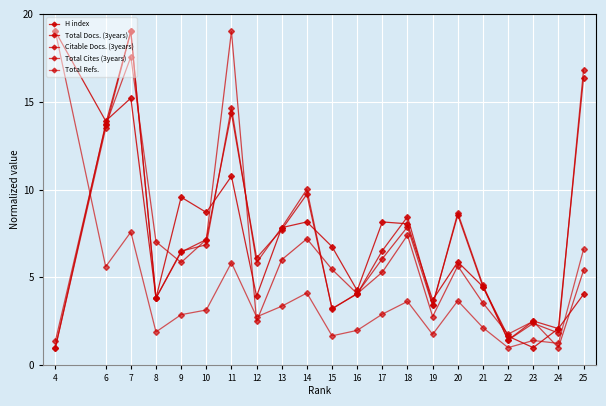

Is the value of Total Refs. at 15 greater than the value of Citable Docs. (3years) at 16?

No